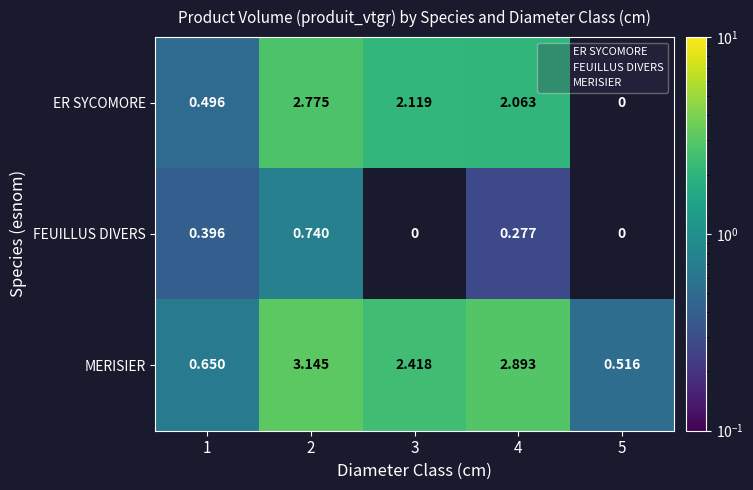

What is the smallest value displayed?

0.3